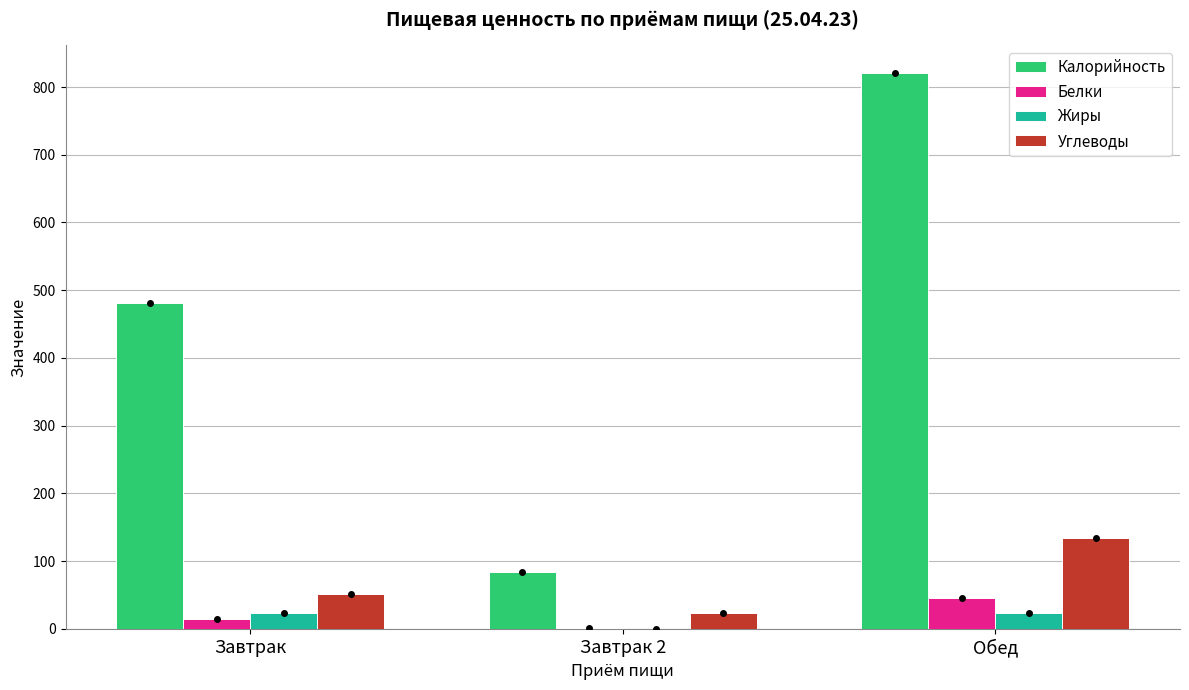

Are the bars horizontal?

No